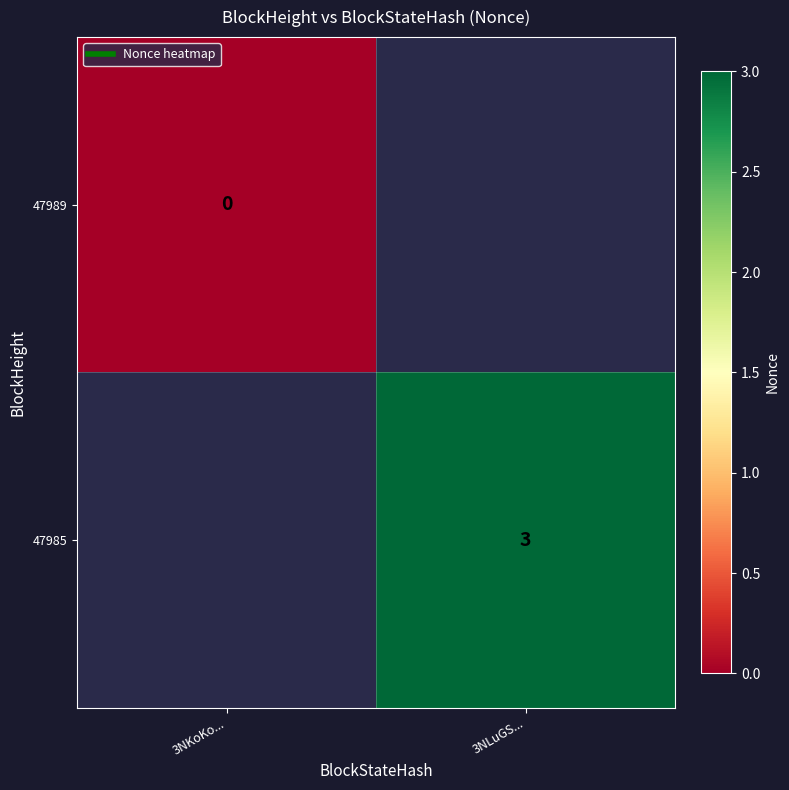

At which category does the chart reach its minimum across all series?

3NKoKo...